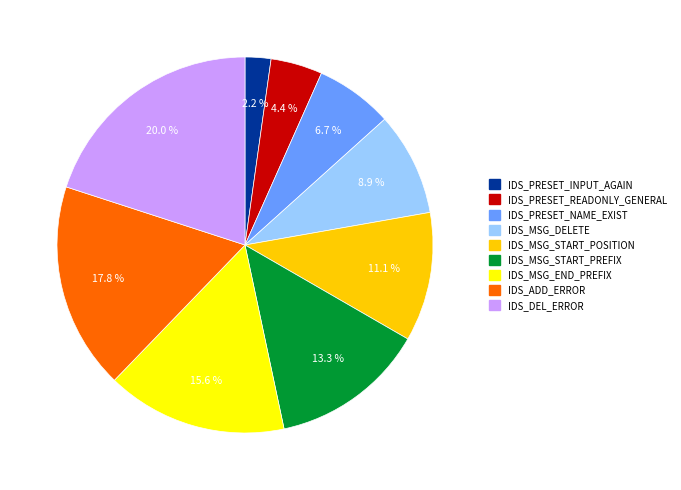

How many slices are in this pie chart?

9